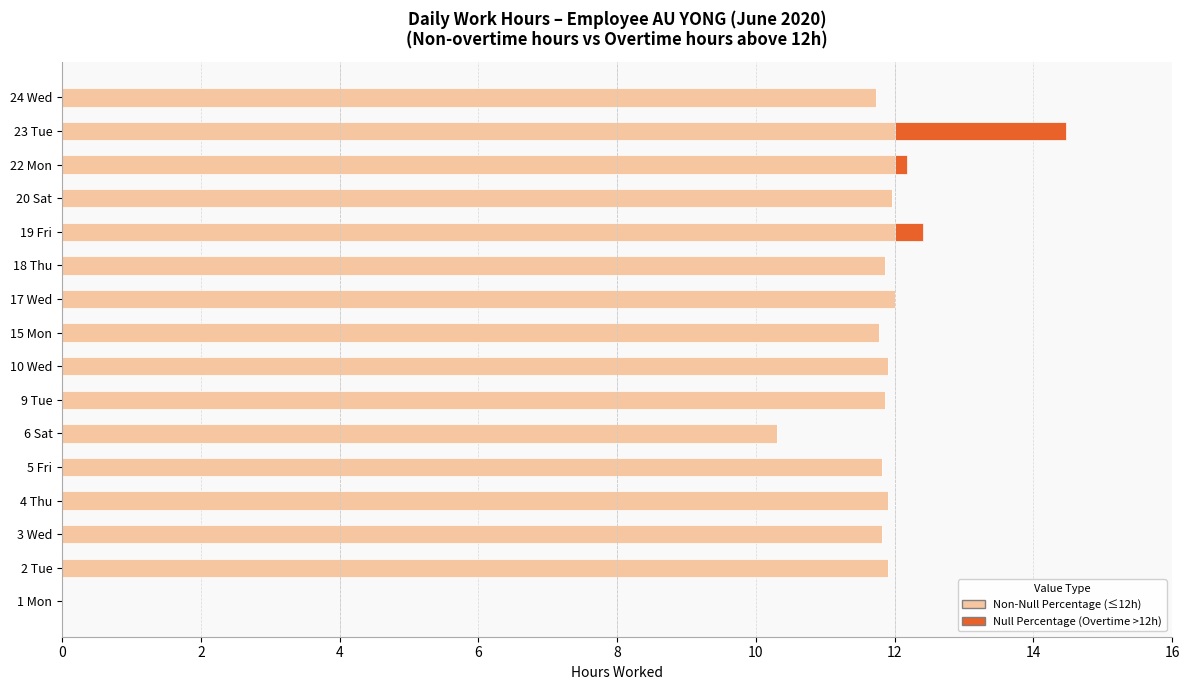

At which category is the sum across all series the highest?

23 Tue